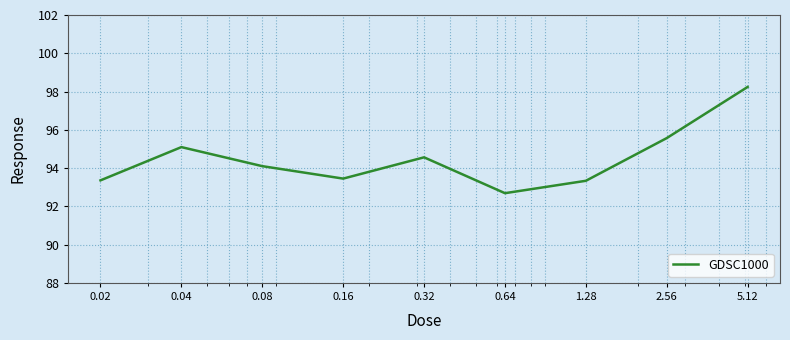

What is the average value?

94.5